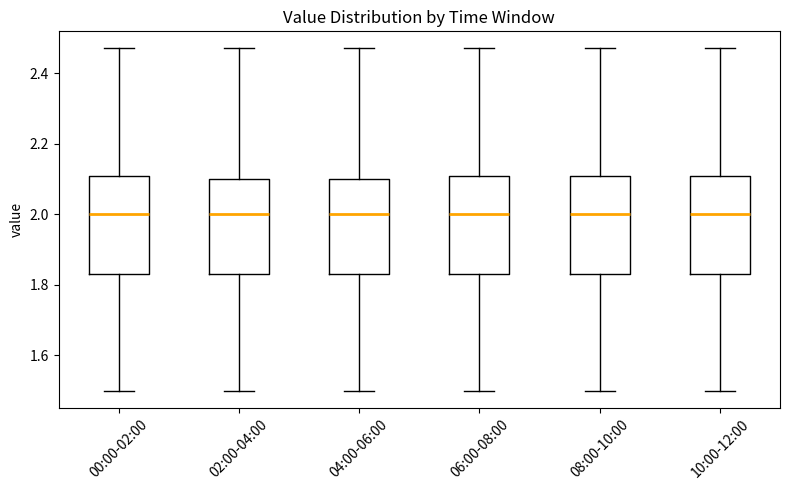

Reading left to right, read every box against the y-axis: the position of its median line, the range the box covers, and the ends of its whiskers. The values are not printed on the chart, so give them approximately, as read against the axis.

00:00-02:00: median 2.00, box 1.84 to 2.10, whiskers 1.50 to 2.48
02:00-04:00: median 2.00, box 1.84 to 2.10, whiskers 1.50 to 2.48
04:00-06:00: median 2.00, box 1.84 to 2.10, whiskers 1.50 to 2.48
06:00-08:00: median 2.00, box 1.84 to 2.10, whiskers 1.50 to 2.48
08:00-10:00: median 2.00, box 1.84 to 2.10, whiskers 1.50 to 2.48
10:00-12:00: median 2.00, box 1.84 to 2.10, whiskers 1.50 to 2.48